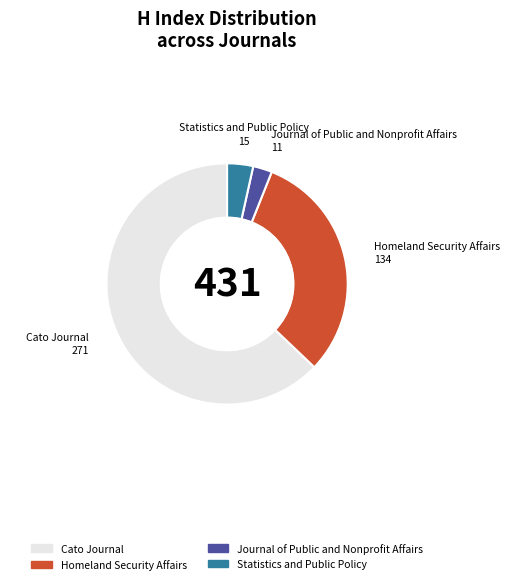

What is the smallest slice in the pie chart?

Journal of Public and Nonprofit Affairs